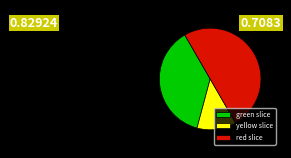

Count the number of slices in the pie.

3